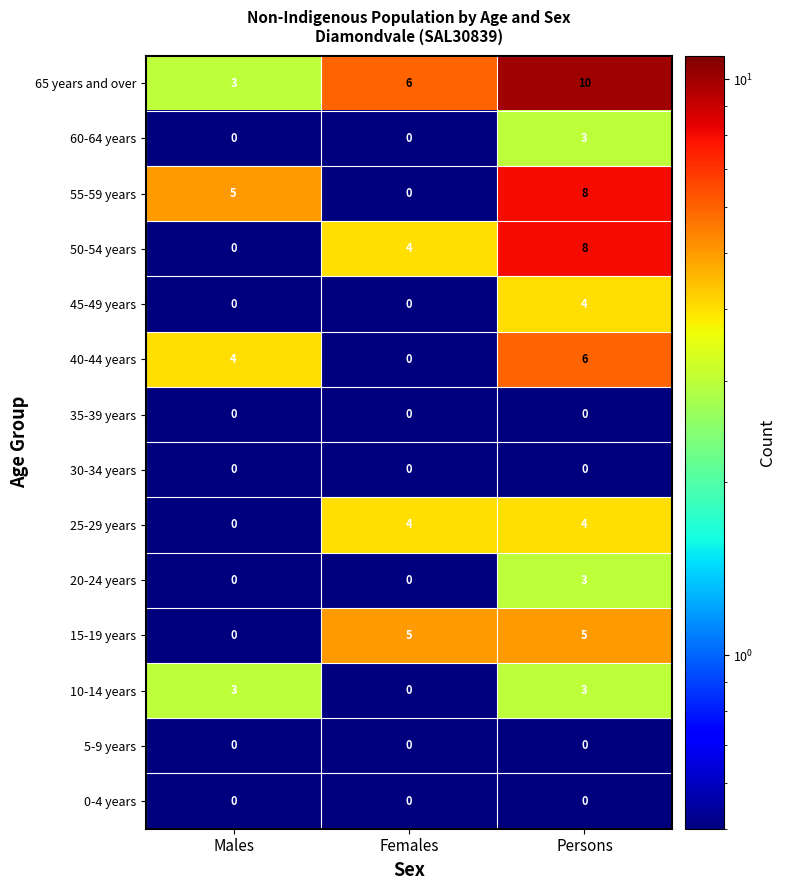

Between Females and Persons, which series saw the biggest shift?

55-59 years